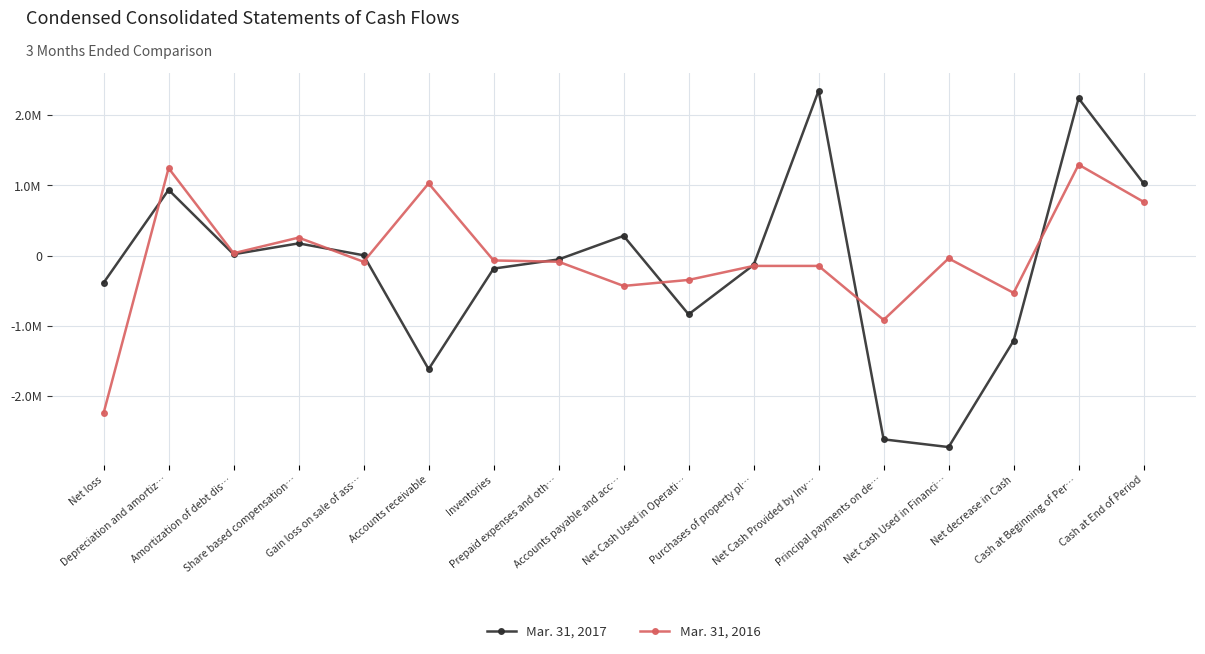

The Mar. 31, 2016 series shows 582117 at Depreciation and amortiz…. True or false?

False